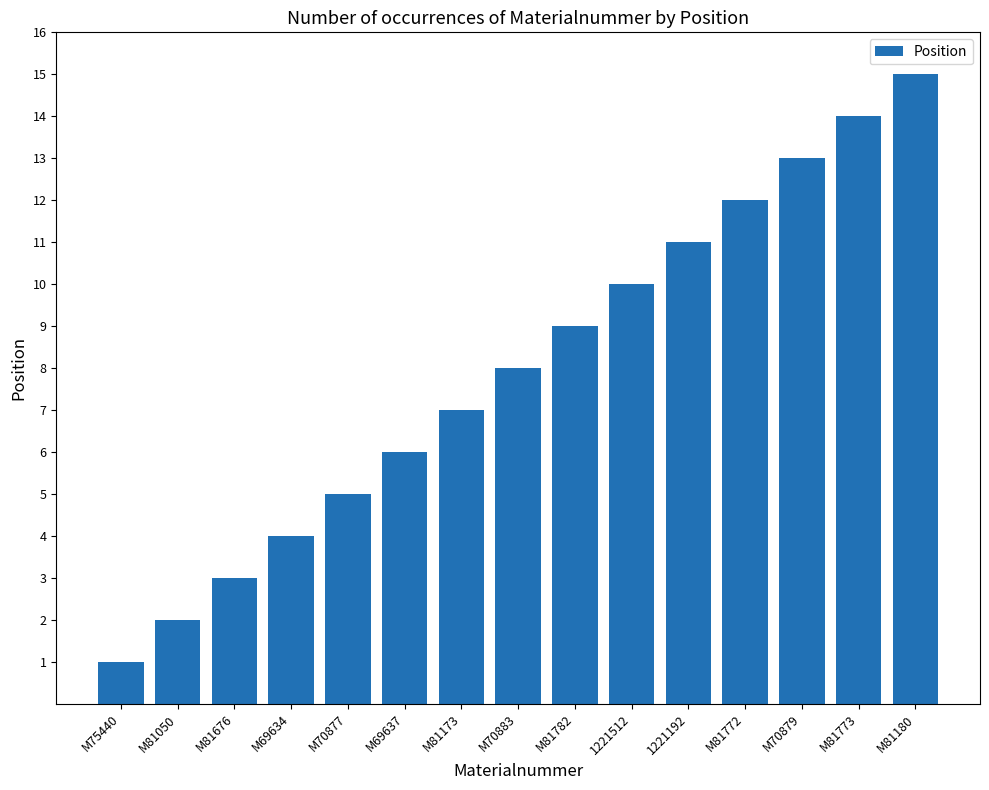

What is the sum of all values?

120